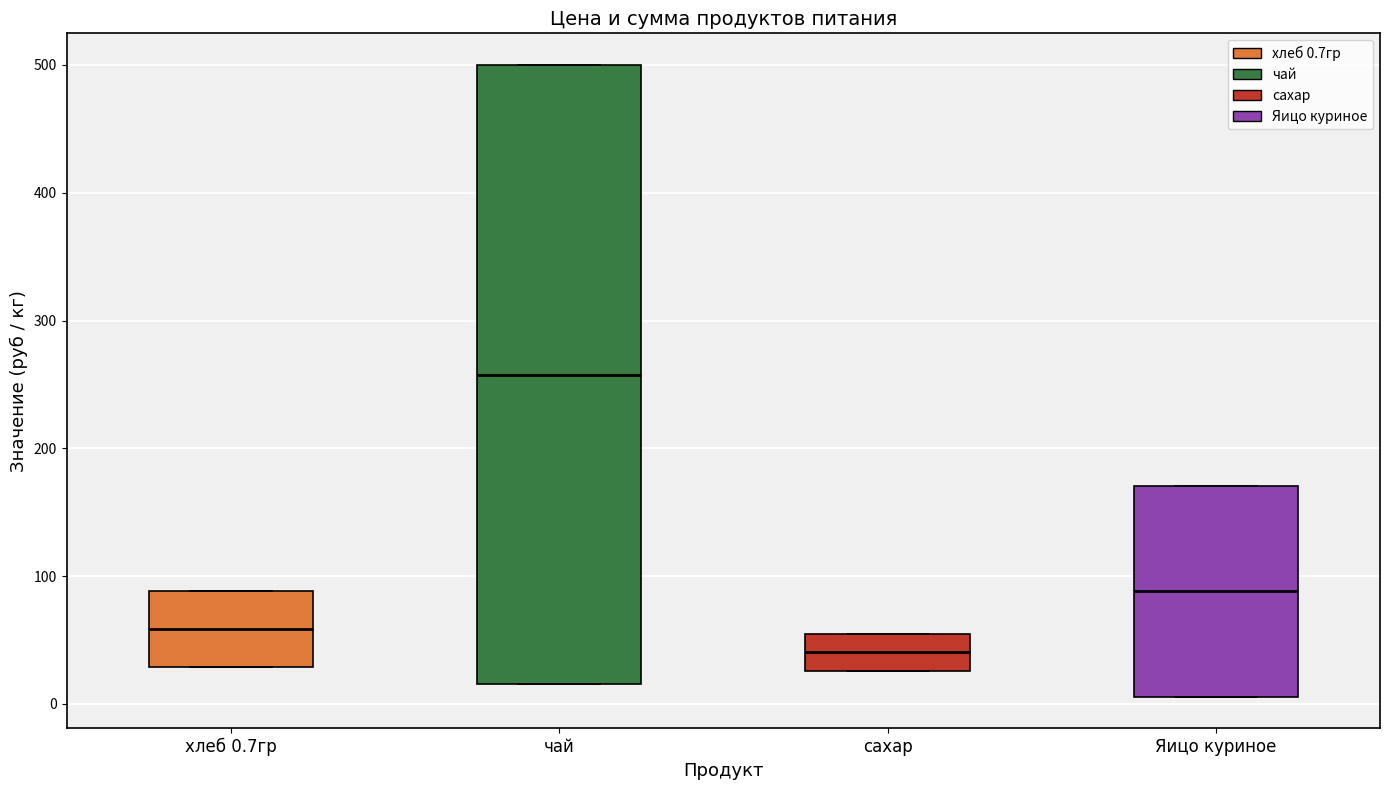

Which box's median line is the highest?

чай